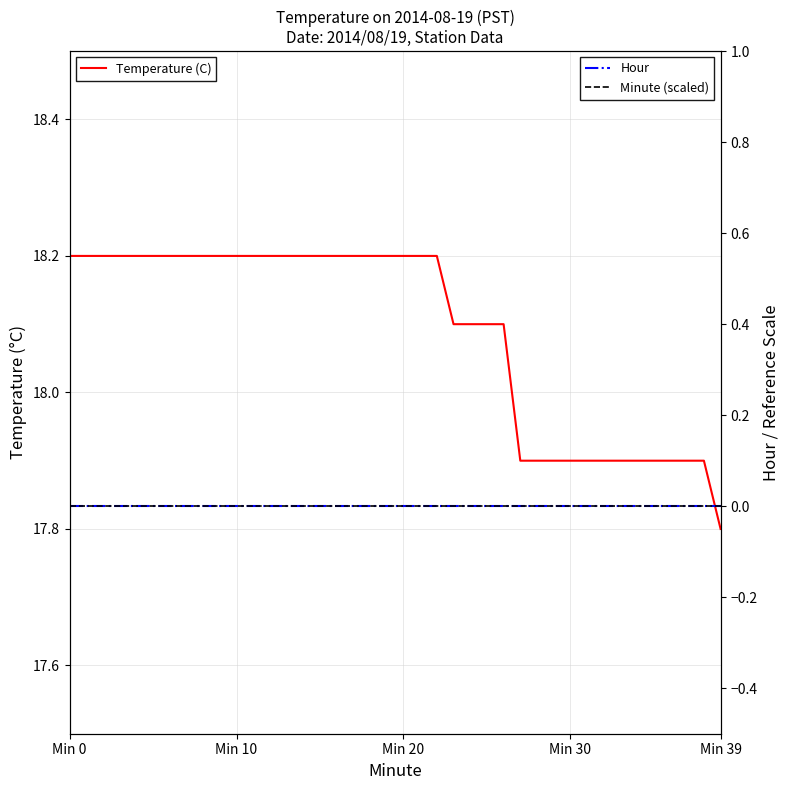

What is the difference between the highest and lowest values at 38?

17.9